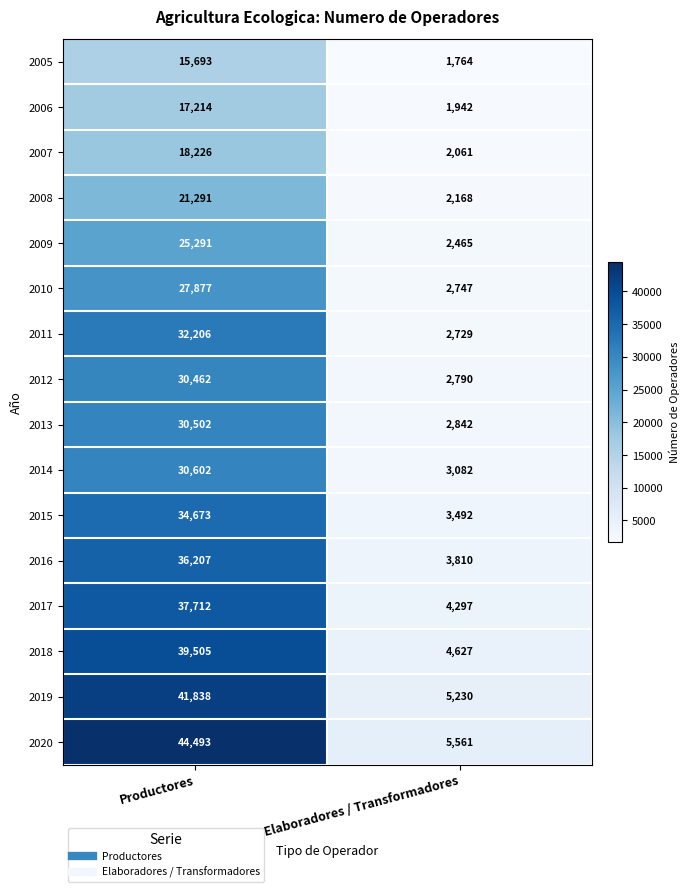

The value of 2020 at Productores is 44493. True or false?

True